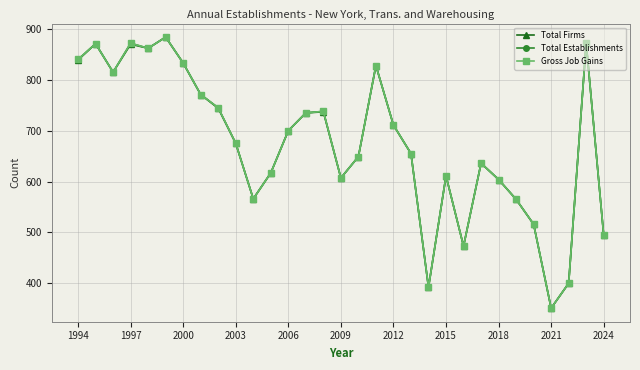

Where does the Total Establishments series first go above 675?

1994